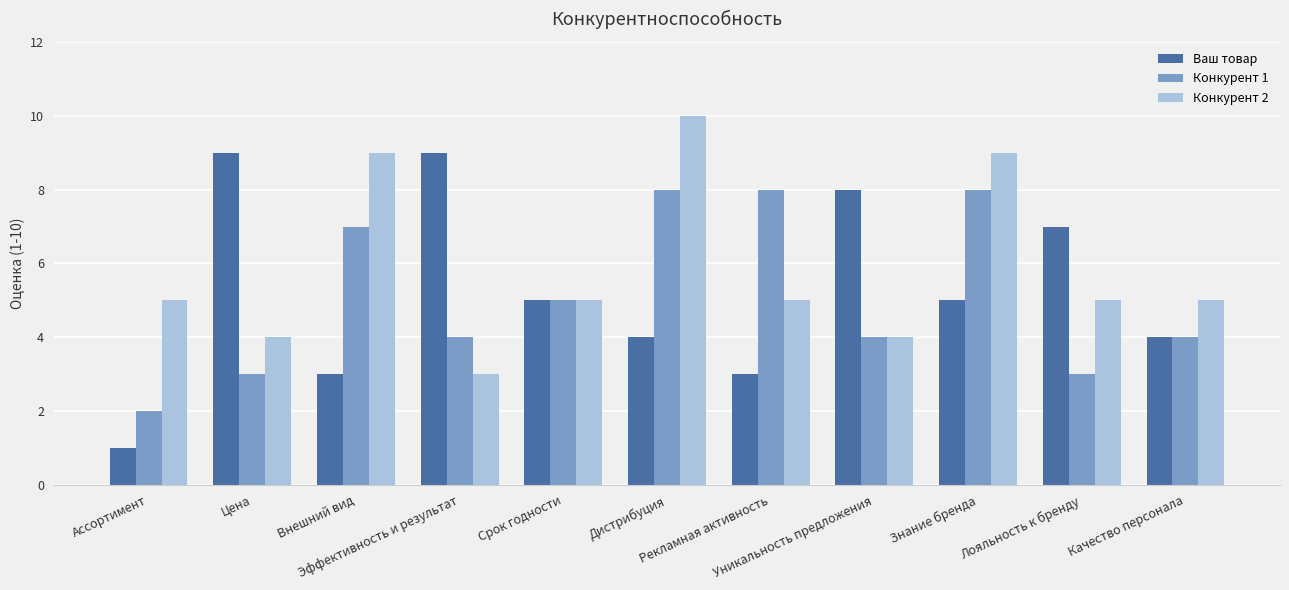

Which series has the widest spread of values?

Ваш товар